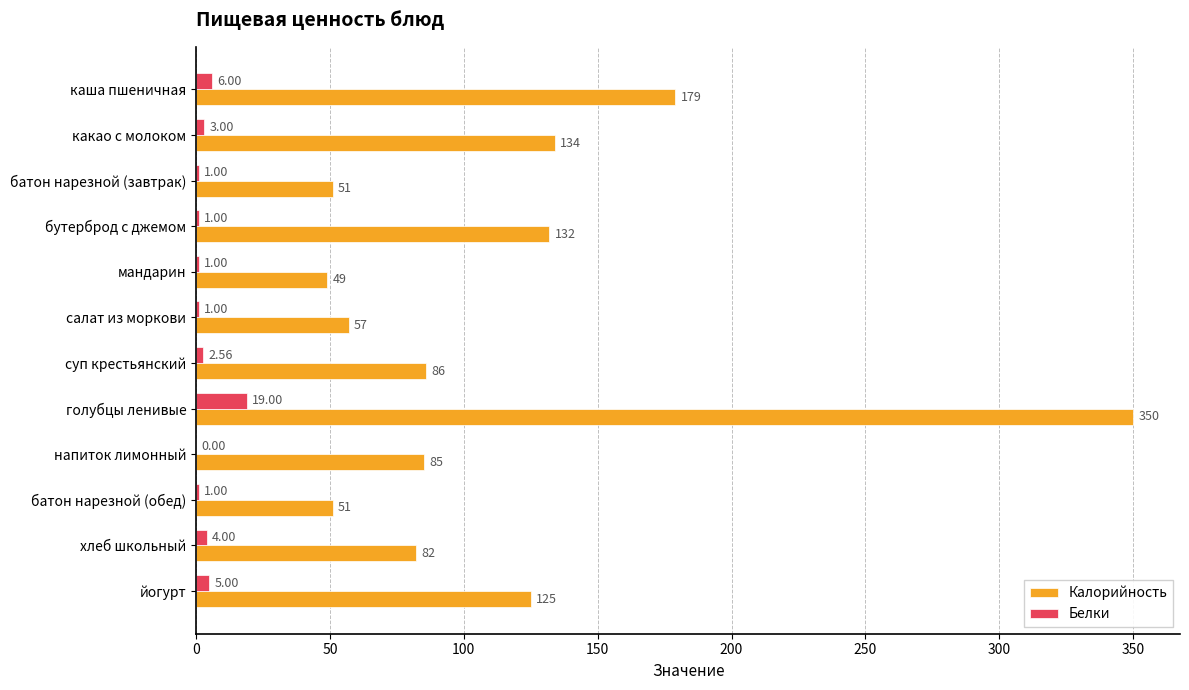

What is the highest value of the Белки series?

19.0